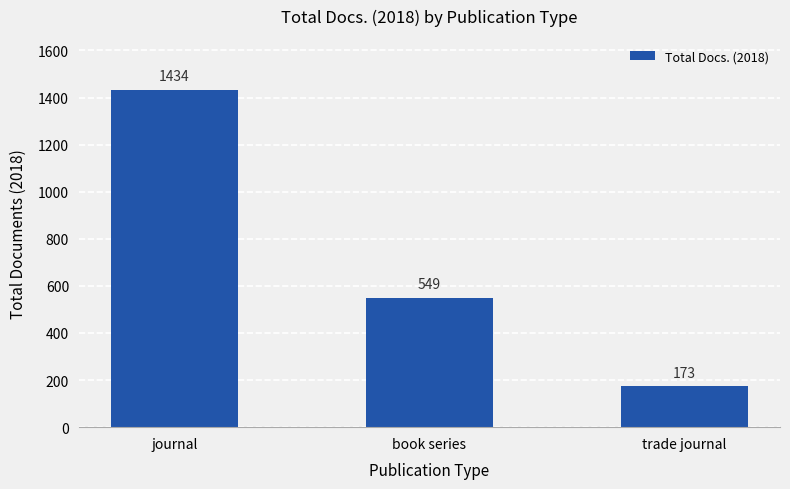

What is the difference between the maximum and minimum values?

1261